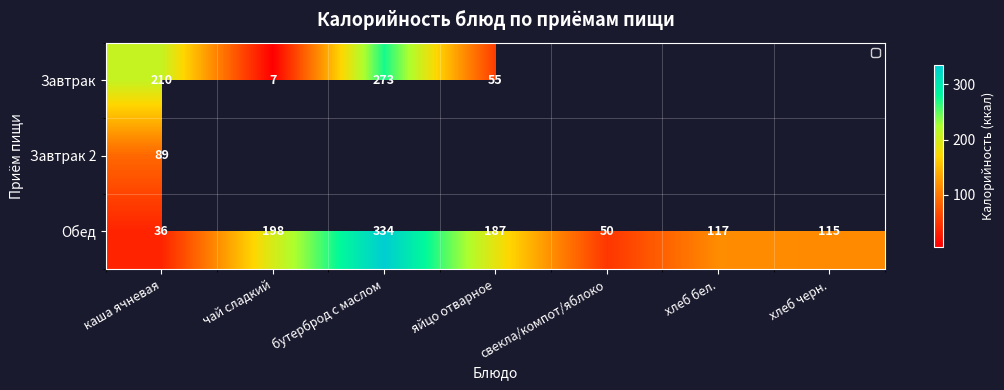

List the labels in order of Обед value, largest first.

бутерброд с маслом, чай сладкий, яйцо отварное, хлеб бел., хлеб черн., свекла/компот/яблоко, каша ячневая